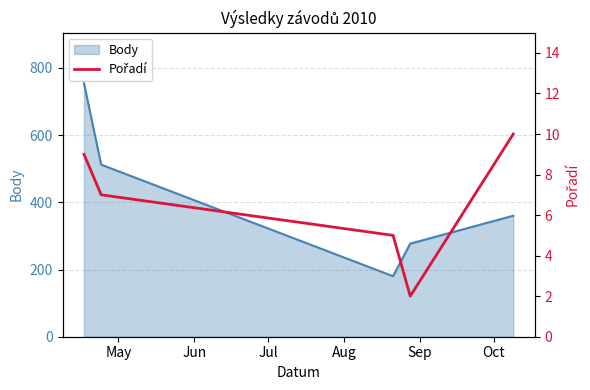

What is the minimum value for Body?

180